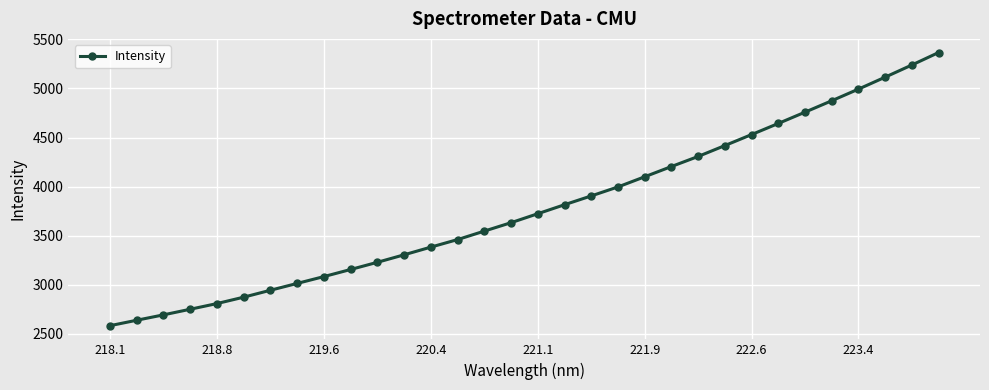

What is the average value?

3783.4